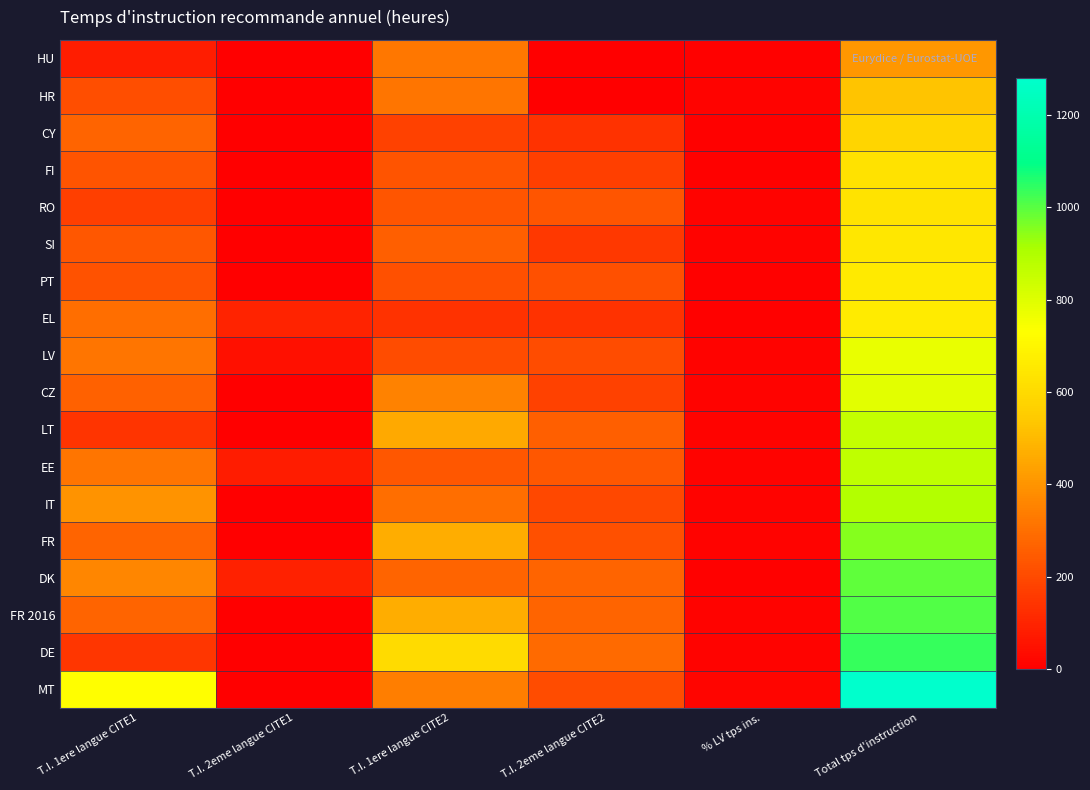

Between T.I. 2eme langue CITE1 and Total tps d'instruction, which series saw the biggest shift?

MT